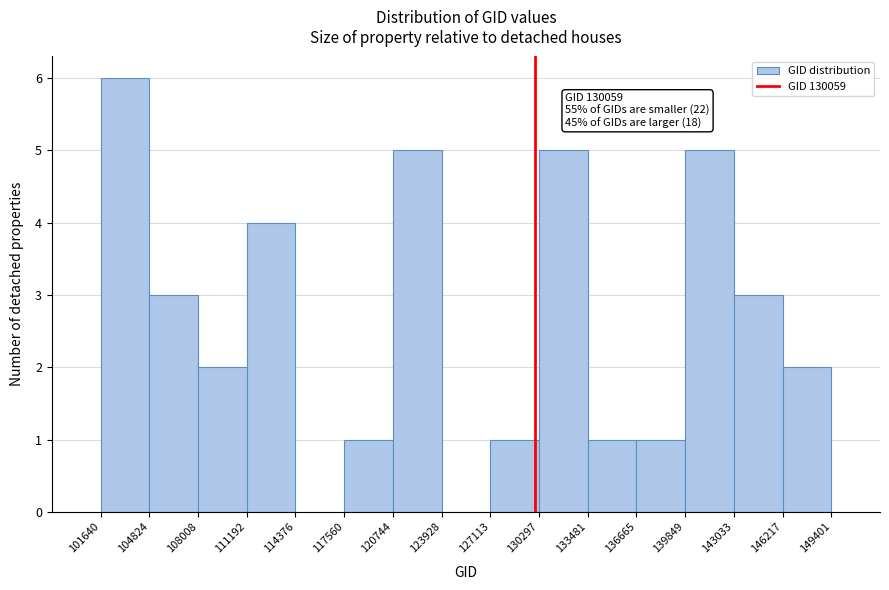

Which range on the x-axis has the tallest bar?

101640 to 104824